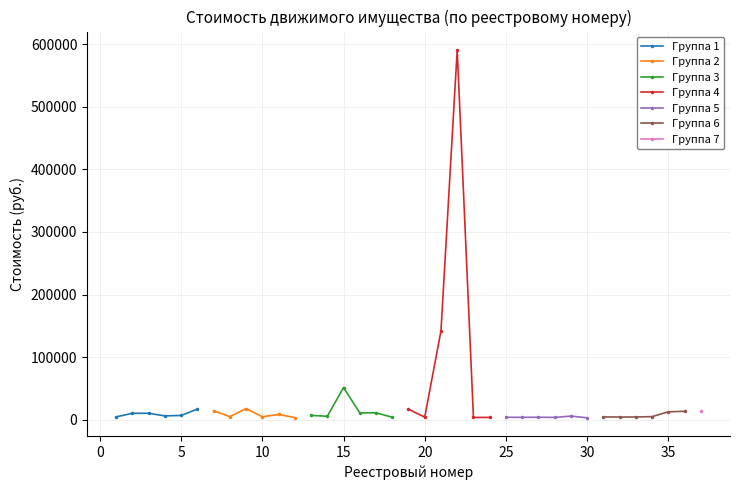

What is the sum of the Группа 6 values at 20 and 10?

18403